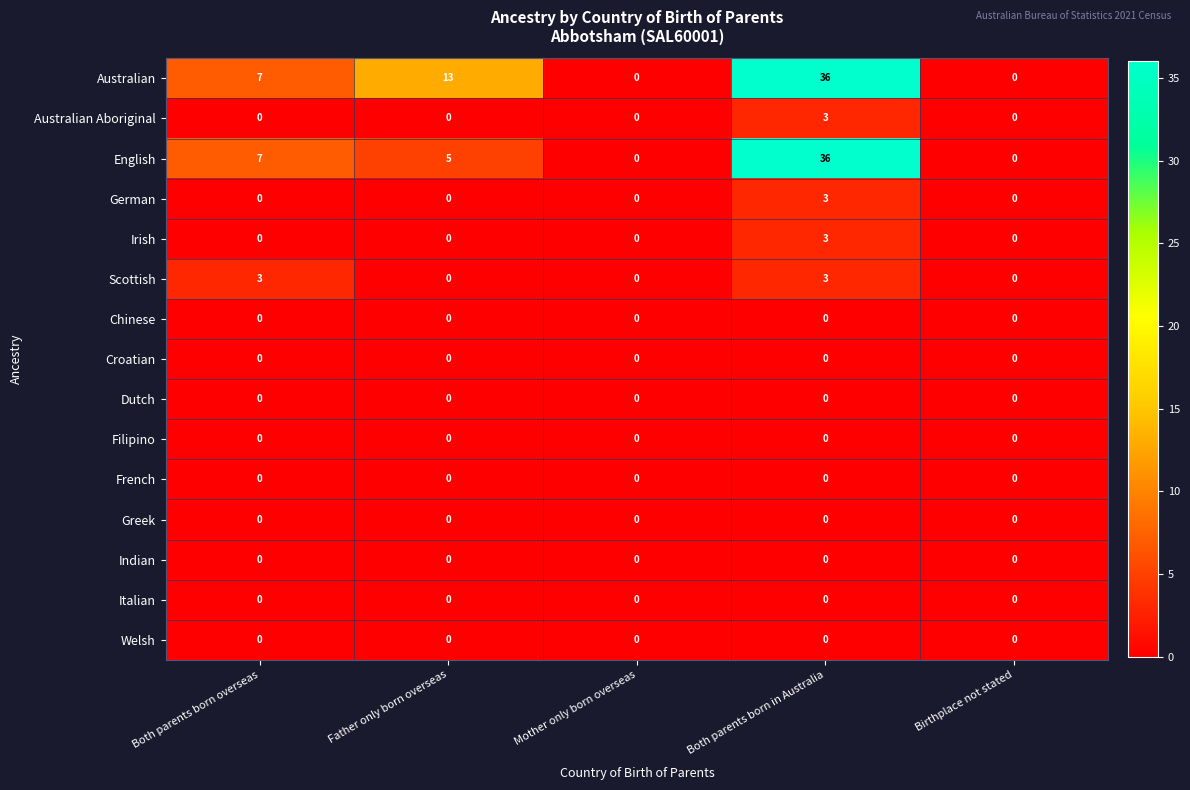

What is the spread (max minus min) of values at Both parents born in Australia?

36